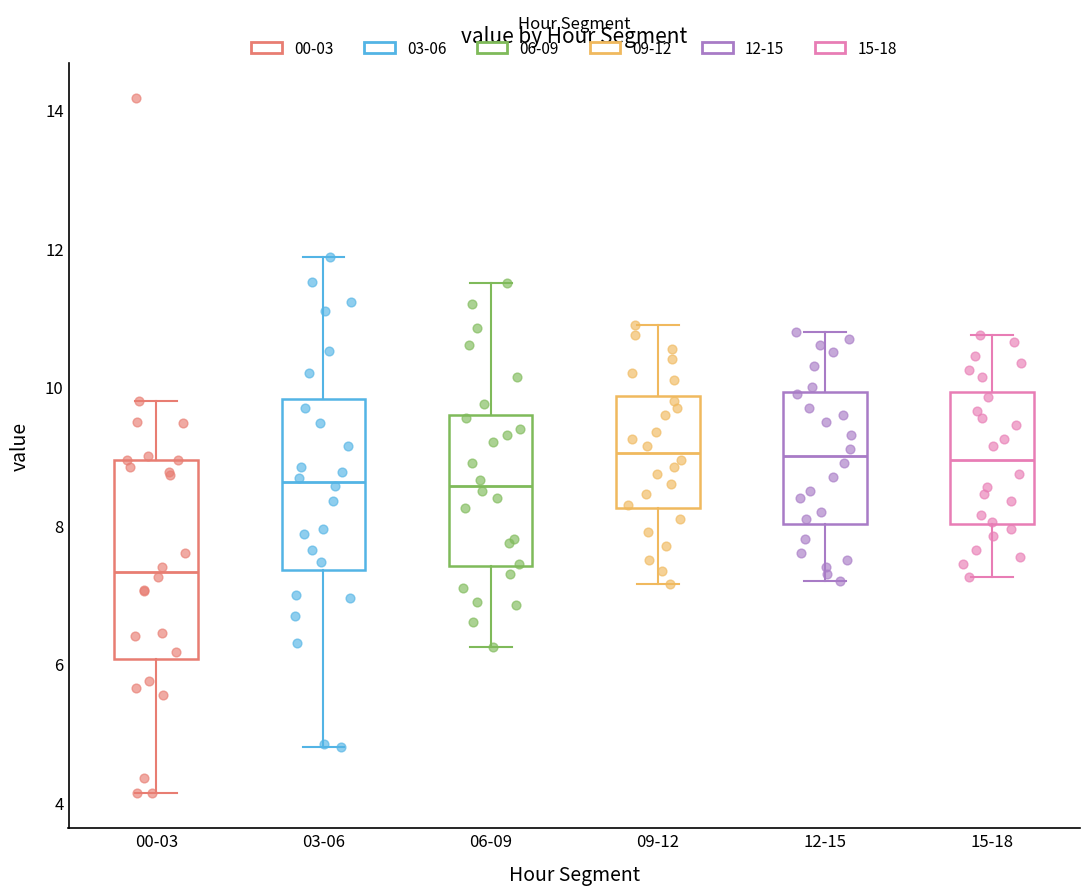

Reading left to right, read every box against the y-axis: the position of its median line, the range the box covers, and the ends of its whiskers. The values are not printed on the chart, so give them approximately, as read against the axis.

00-03: median 7.4, box 6.0 to 9.0, whiskers 4.2 to 9.8
03-06: median 8.6, box 7.4 to 9.8, whiskers 4.8 to 11.8
06-09: median 8.6, box 7.4 to 9.6, whiskers 6.2 to 11.6
09-12: median 9.0, box 8.2 to 9.8, whiskers 7.2 to 11.0
12-15: median 9.0, box 8.0 to 10.0, whiskers 7.2 to 10.8
15-18: median 9.0, box 8.0 to 10.0, whiskers 7.2 to 10.8